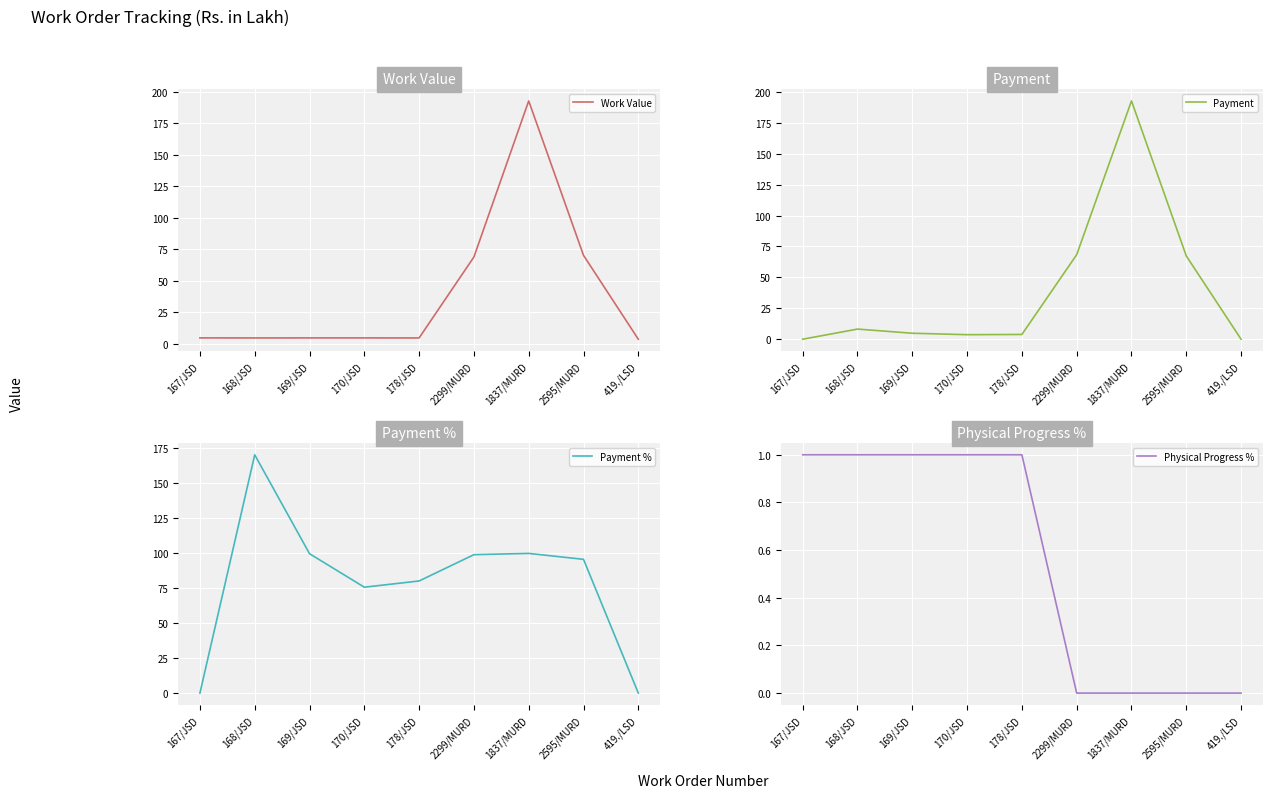

At how many categories does at least one series exceed 45?

7